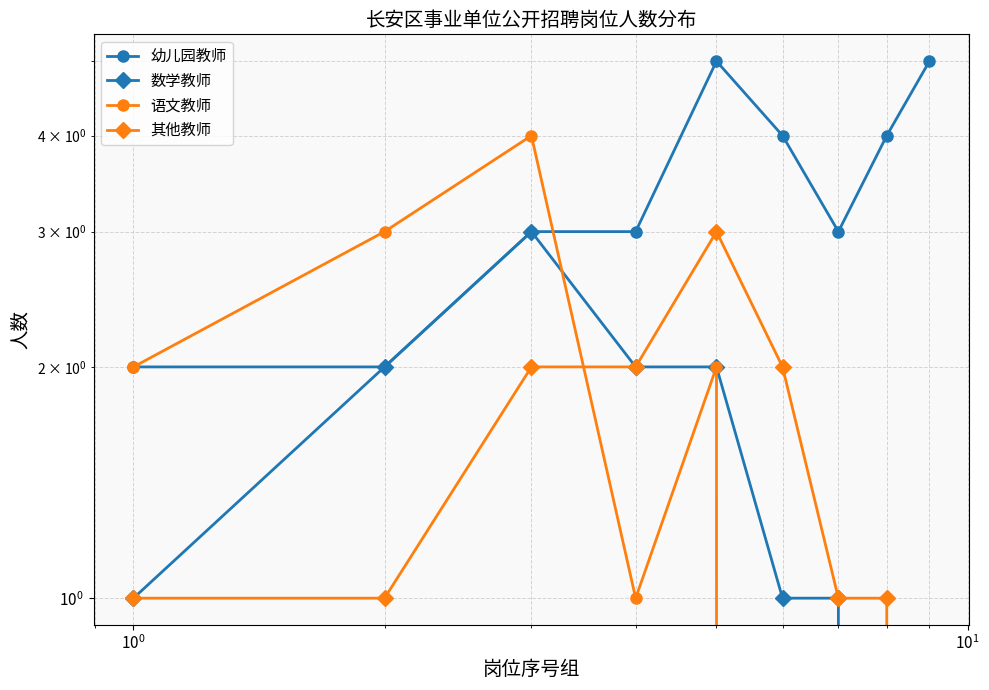

How many values in the 数学教师 series are below 1?

2